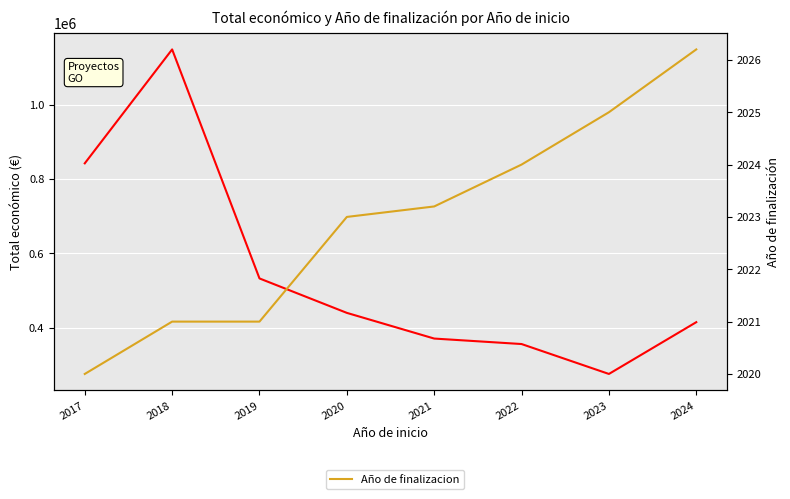

What is the maximum value shown in the chart?

1148533.0